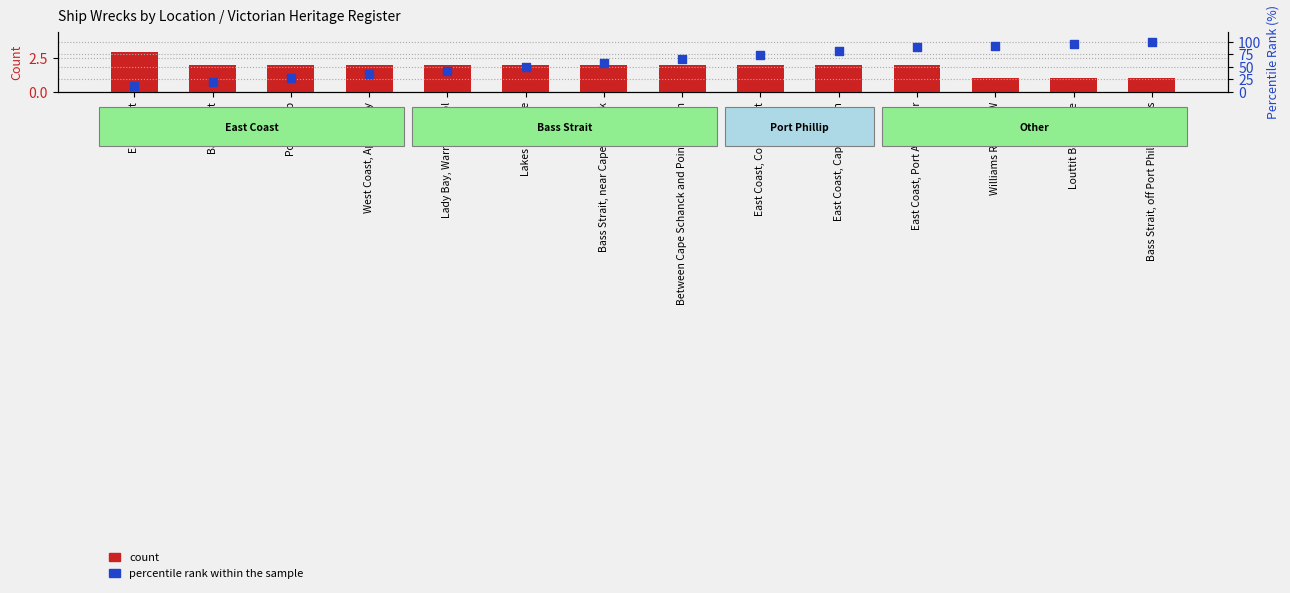

Which series has the largest Y range (max minus min)?

percentile rank within the sample